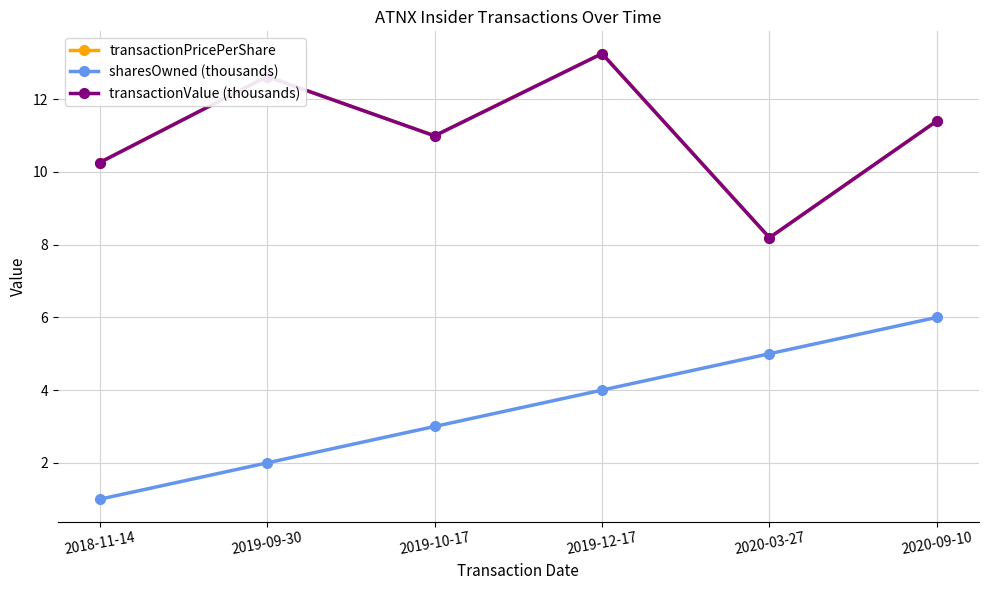

What is the sum of the transactionValue (thousands) values at 2020-09-10 and 2019-09-30?

24.0